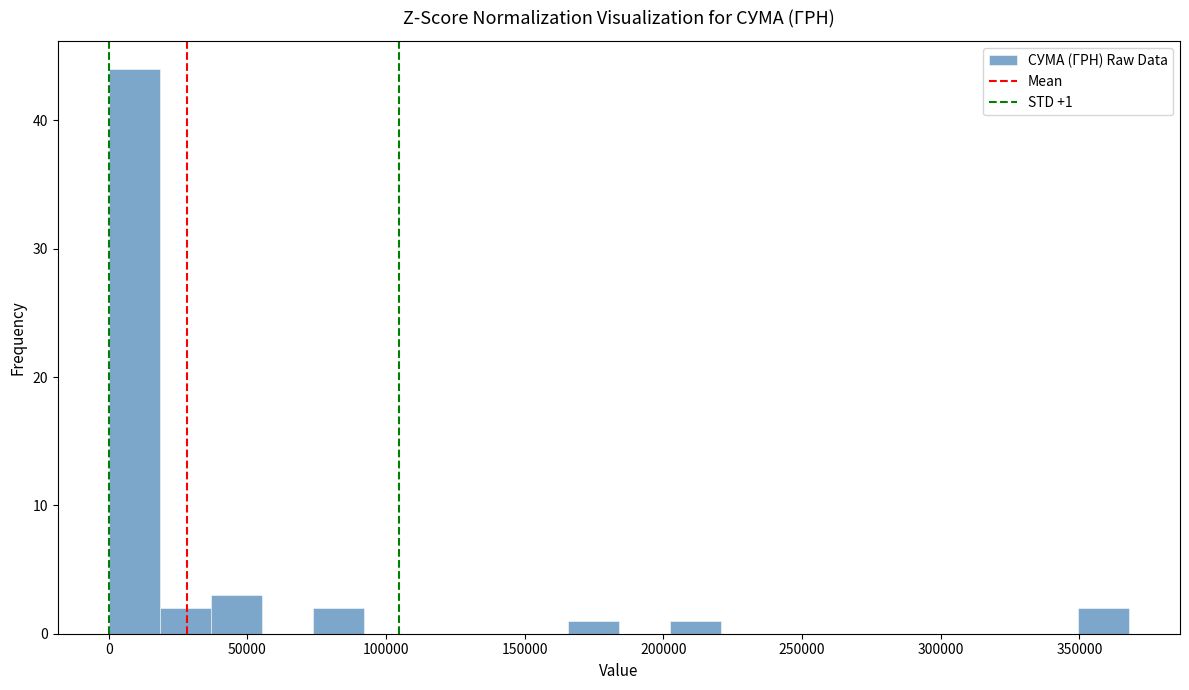

Read against the x-axis, roughly where is the centre of the tallest bar?

10000